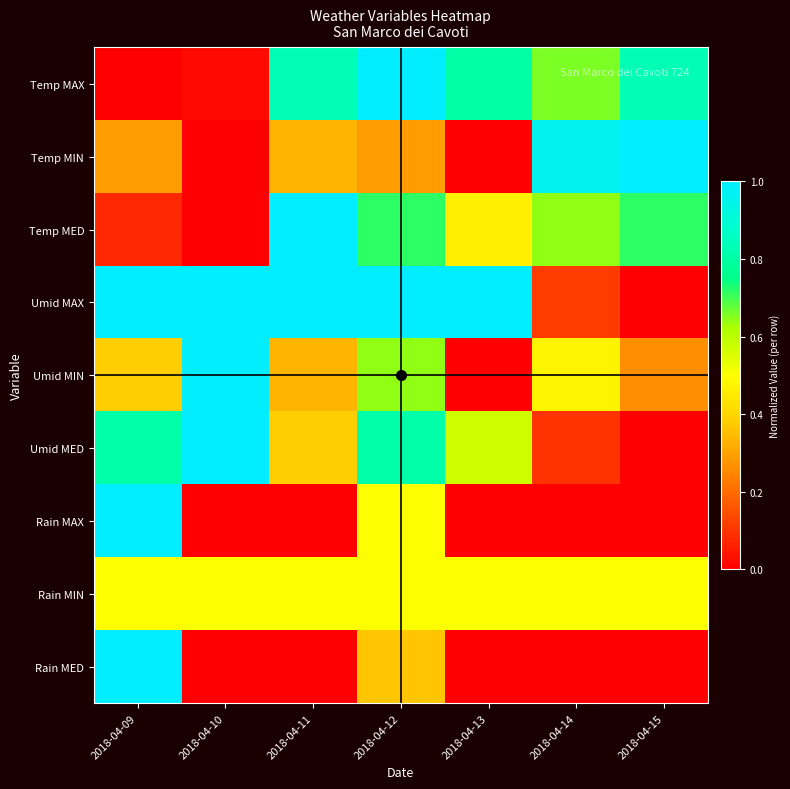

At which category does the chart reach its peak across all series?

2018-04-12